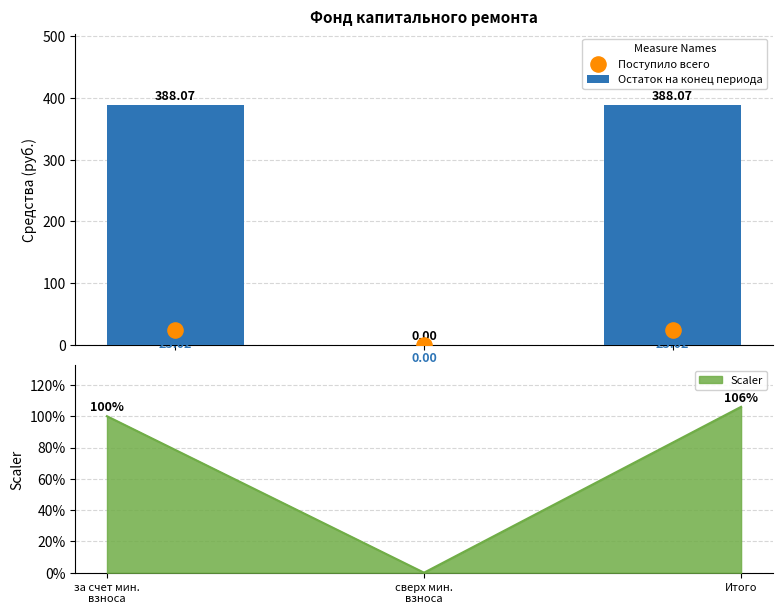

What is the total value across all series at за счет мин.
взноса?

411.1